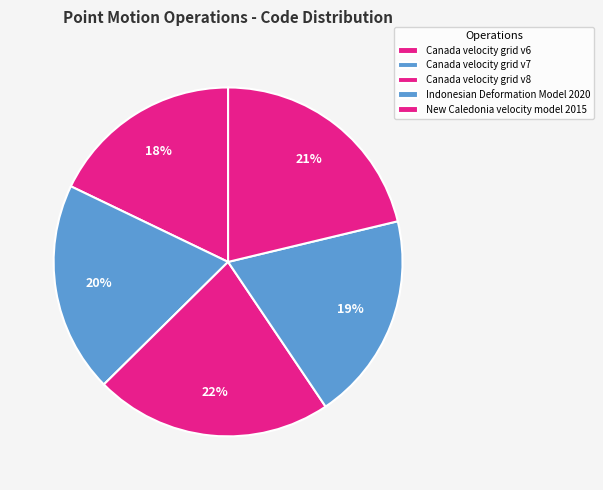

Does any single category account for the majority?

No